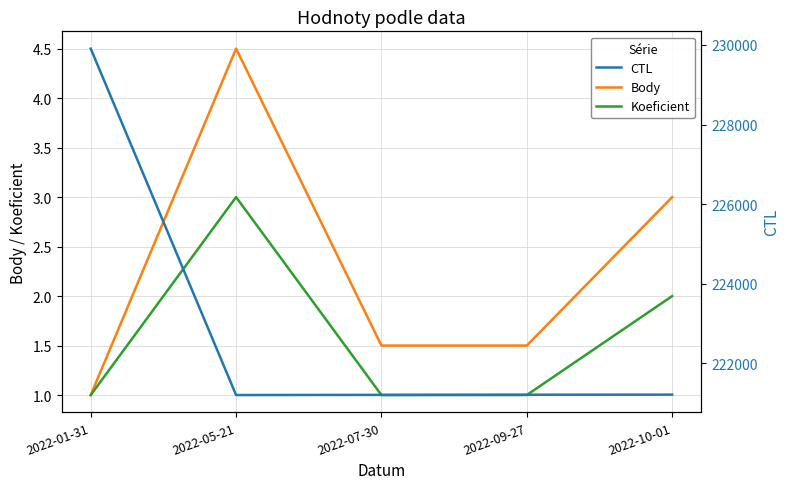

The value of Body at 2022-09-27 is 1.5. True or false?

True